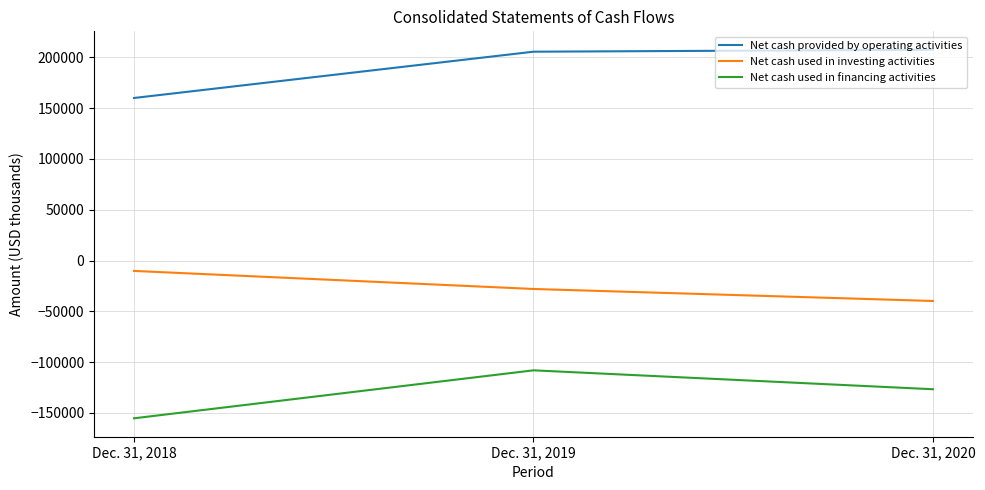

Rank the series by their average value, from highest to lowest.

Net cash provided by operating activities, Net cash used in investing activities, Net cash used in financing activities